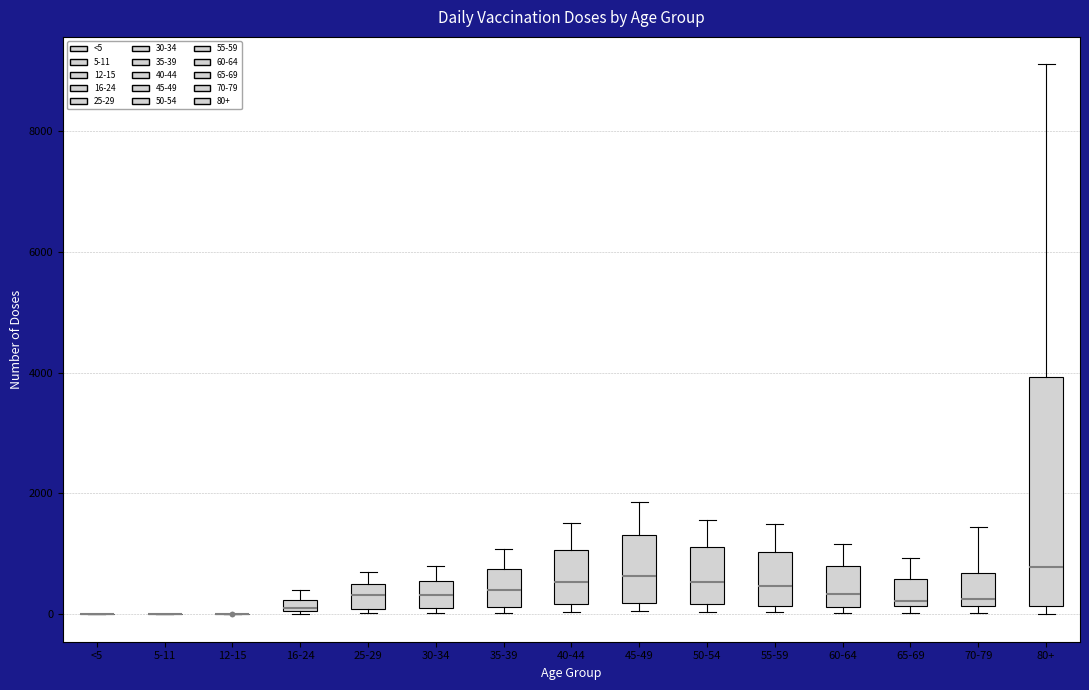

Which box is the tallest, from its lower edge to its upper edge?

80+